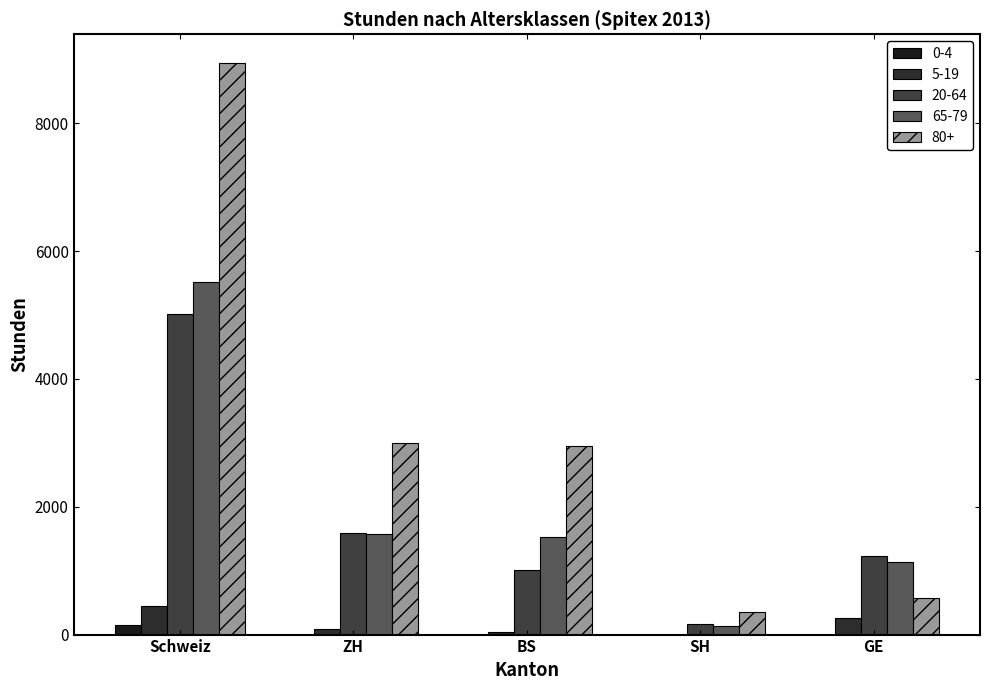

What is the difference between the maximum and minimum values in the 65-79 series?

5387